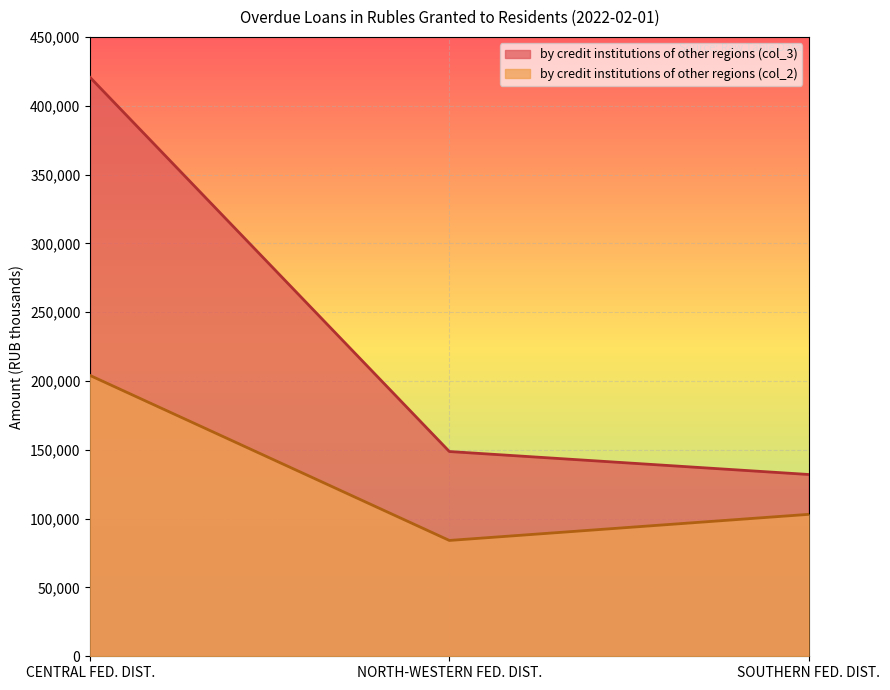

Reading left to right, transcribe all the data shown in this chart.

by credit institutions of other regions (col_3): CENTRAL FED. DIST.=420481	NORTH-WESTERN FED. DIST.=148759	SOUTHERN FED. DIST.=132079
by credit institutions of other regions (col_2): CENTRAL FED. DIST.=203965	NORTH-WESTERN FED. DIST.=84154	SOUTHERN FED. DIST.=103115